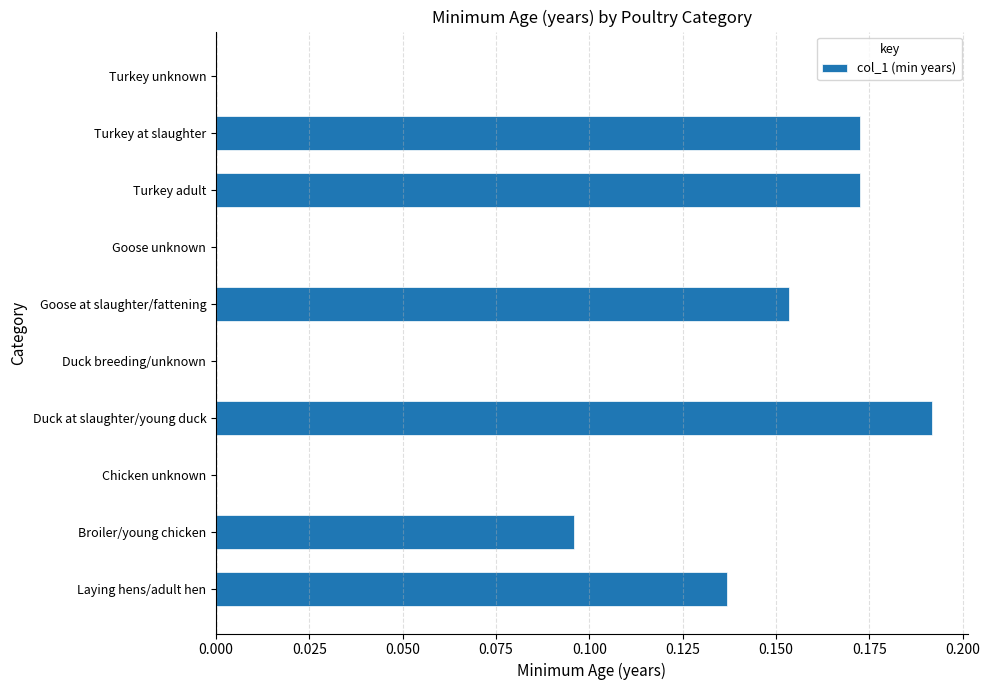

Is it true that the value at Goose at slaughter/fattening is 0.1?

False